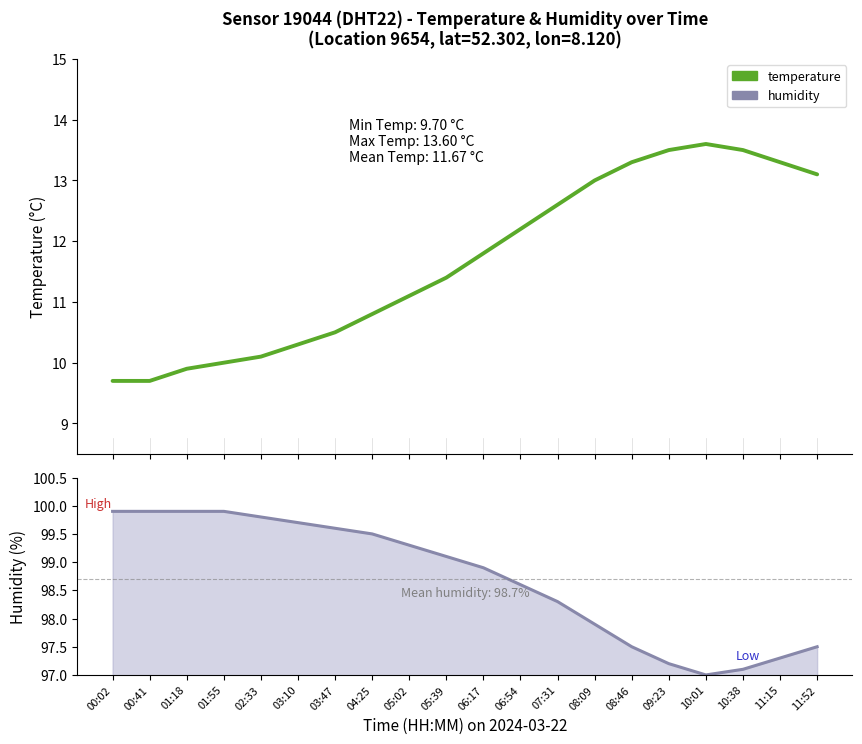

The value of humidity at 06:54 is 98.6. True or false?

True